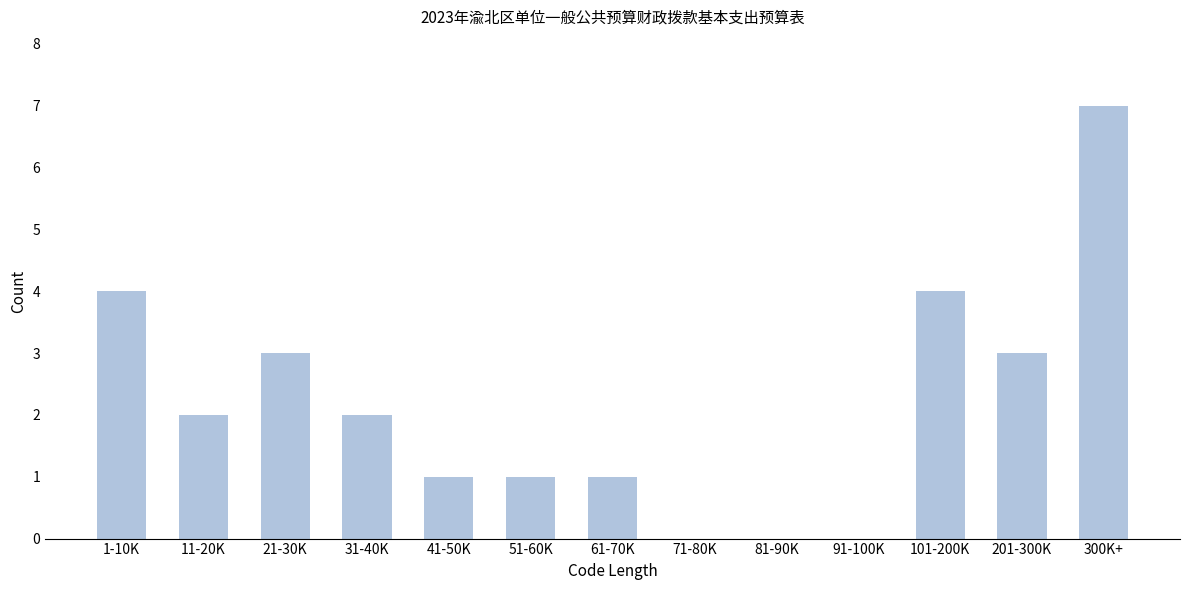

Reading right to left, list all the values displayed in this chart.

300K+=7	201-300K=3	101-200K=4	91-100K=0	81-90K=0	71-80K=0	61-70K=1	51-60K=1	41-50K=1	31-40K=2	21-30K=3	11-20K=2	1-10K=4